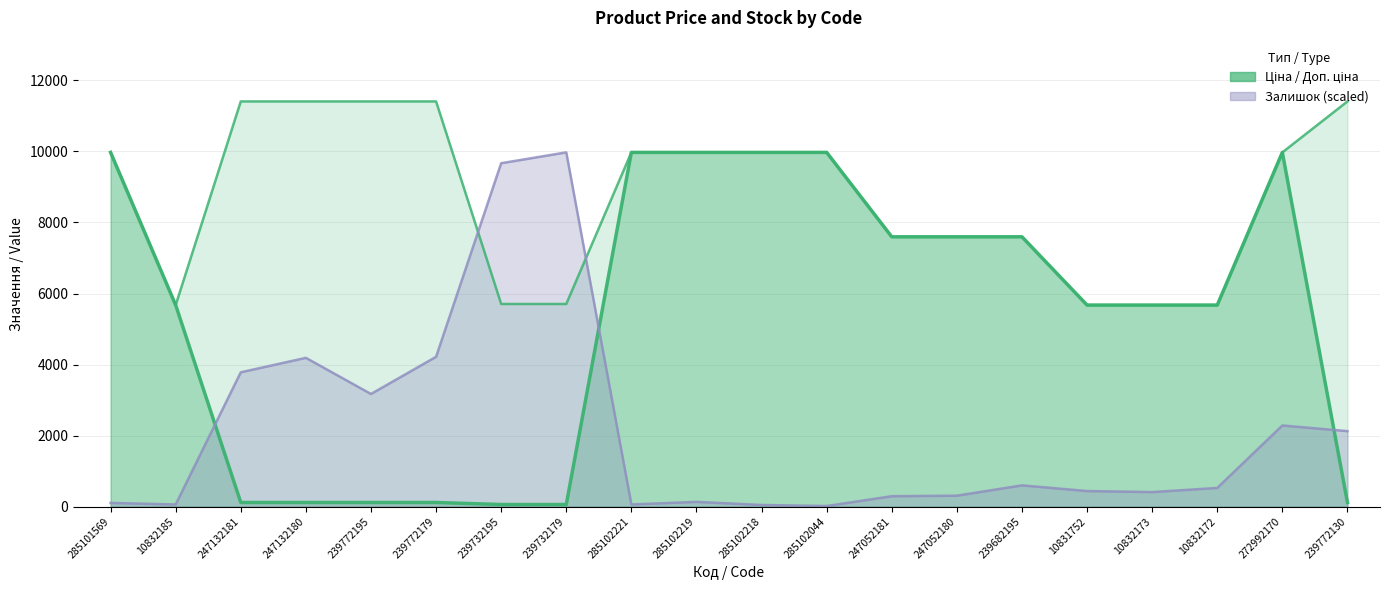

Is it true that Ціна equals 14088.3 at 285102221?

False